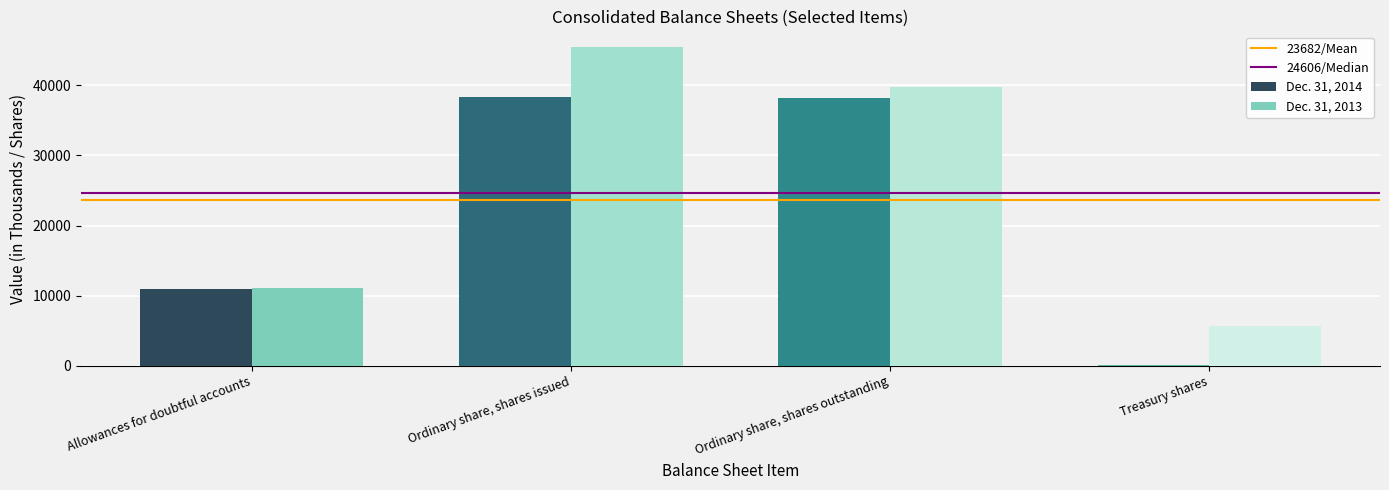

Is it true that Dec. 31, 2014 equals 166 at Treasury shares?

True